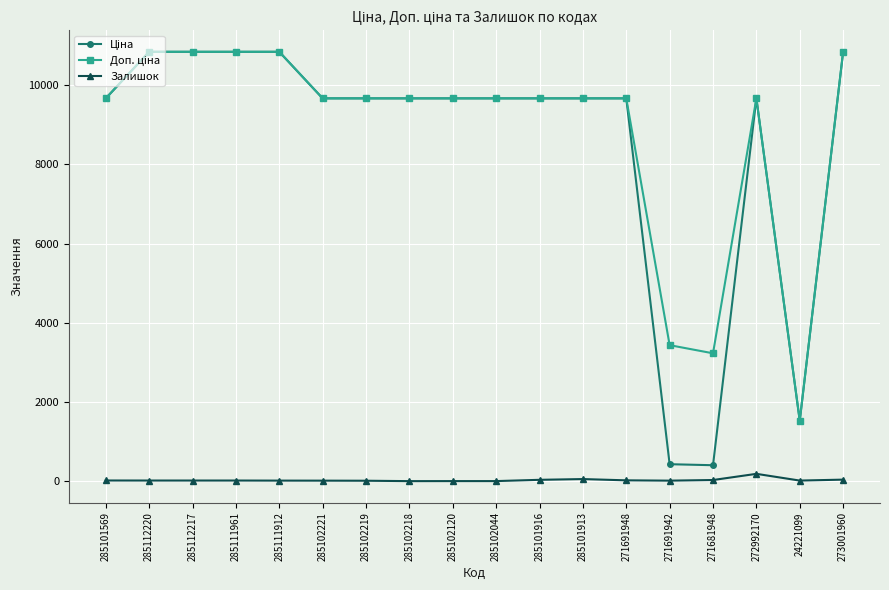

What is the average value of the Залишок series?

28.6